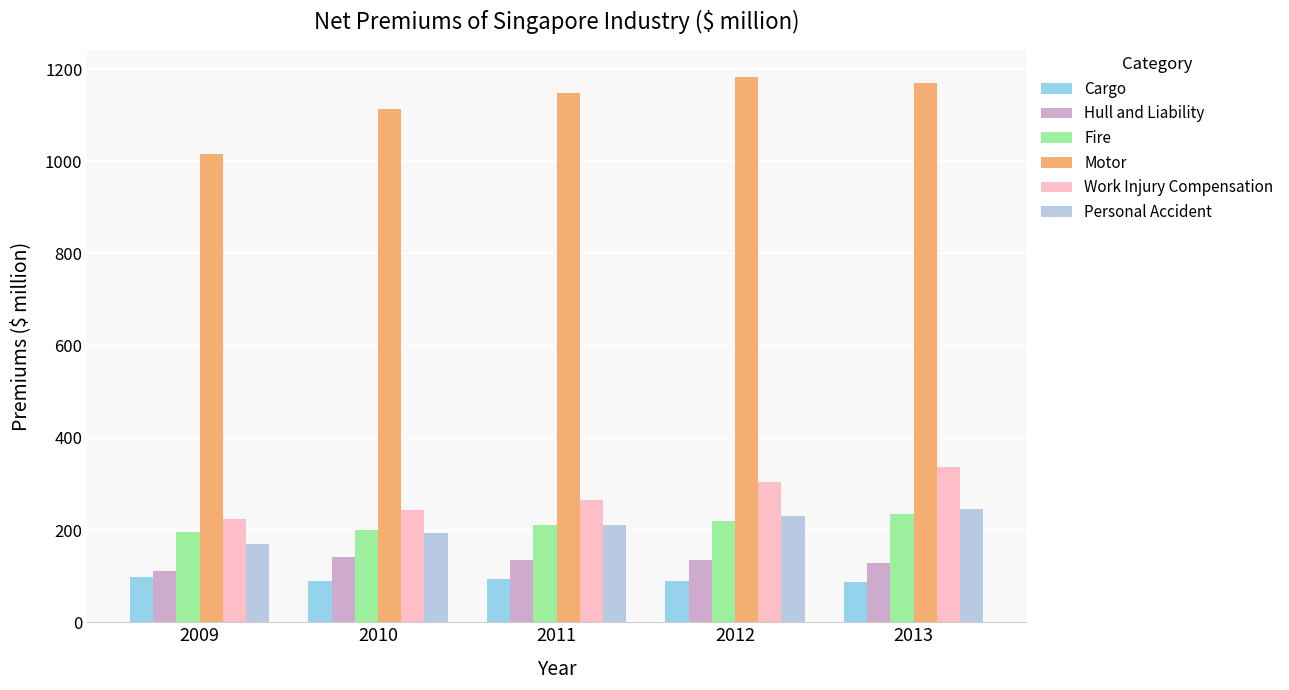

What is the sum of the Fire values at 2009 and 2010?

394.6